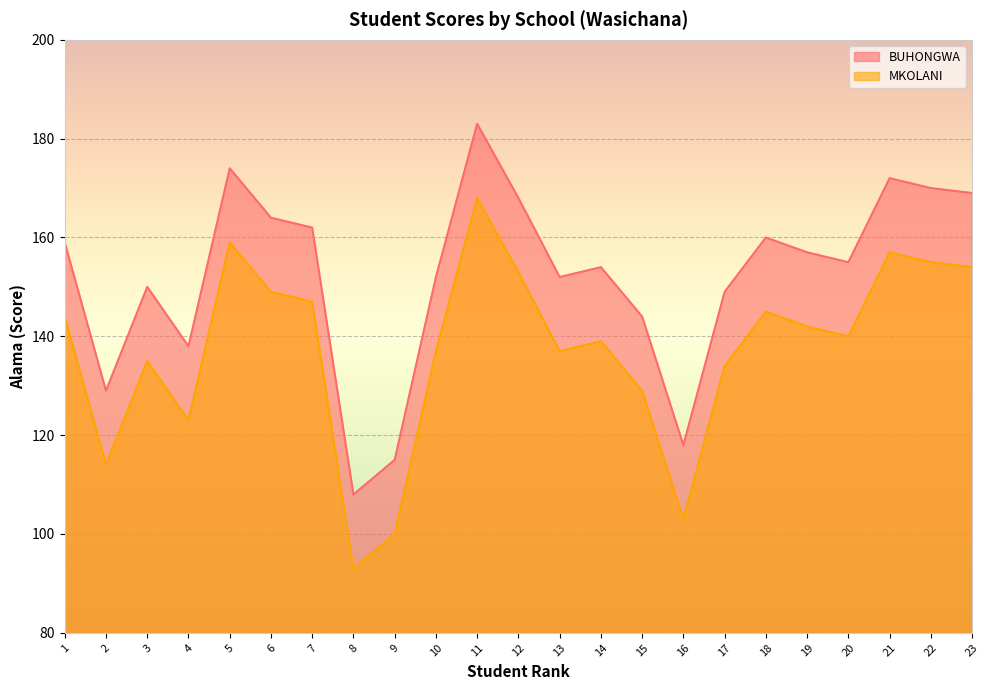

The chart shows a value of 154 at 14. True or false?

True